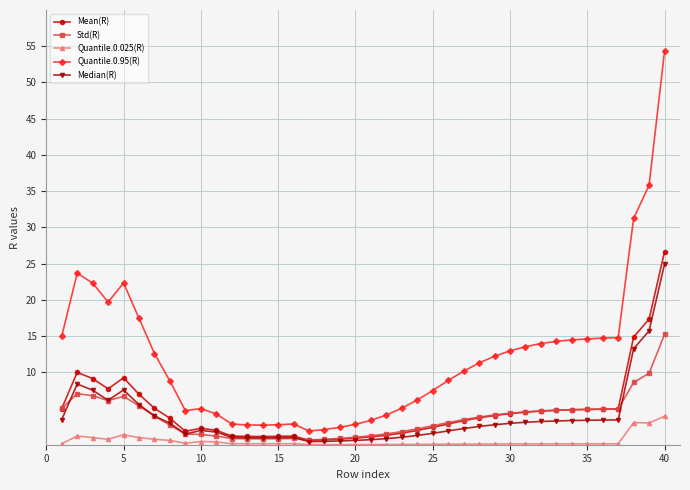

What is the value of the Mean(R) point at the 4th from the left?

7.7